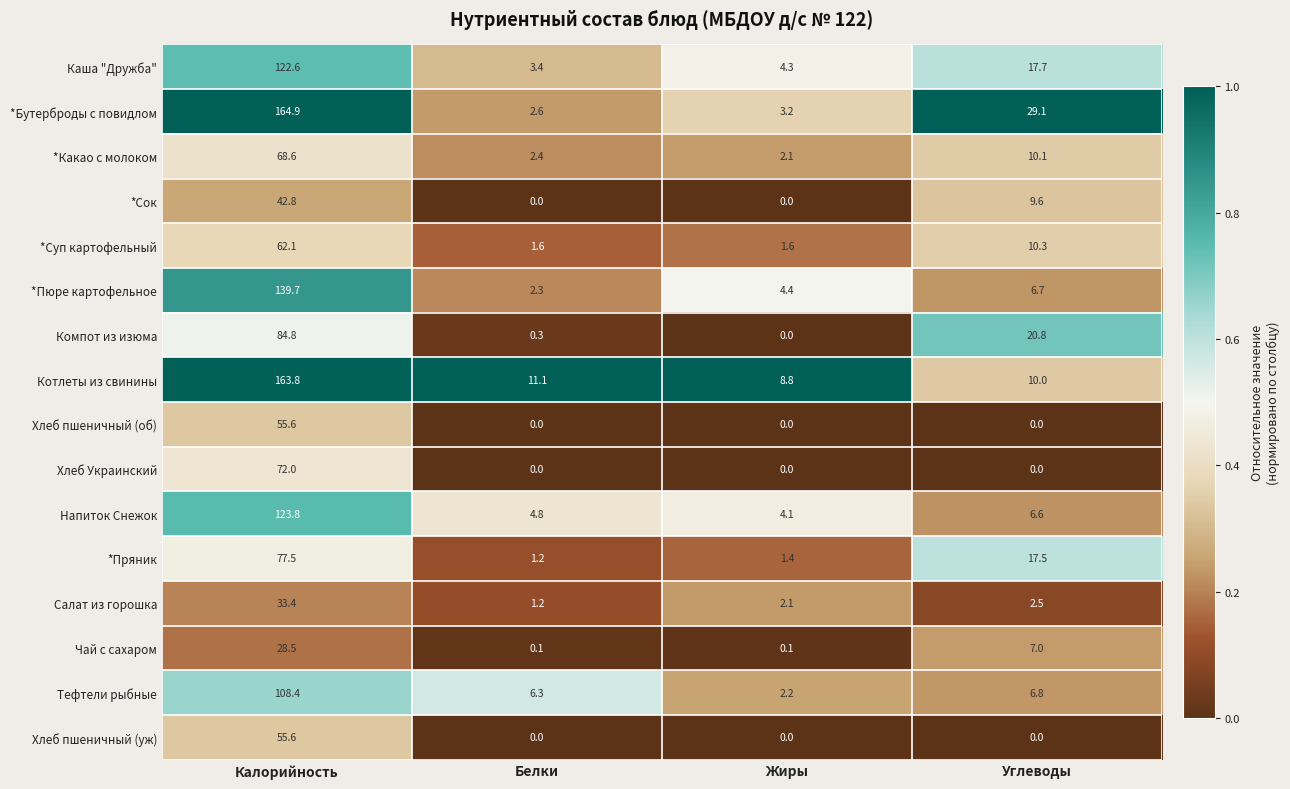

What is the difference between the highest and lowest values at Калорийность?

136.4